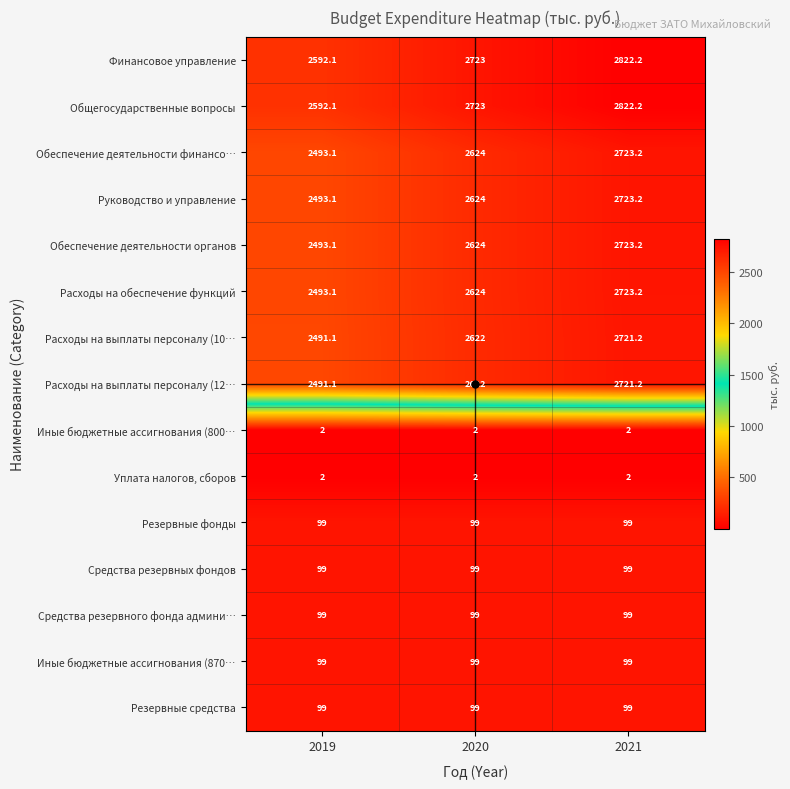

At which category is the sum across all series the highest?

2021